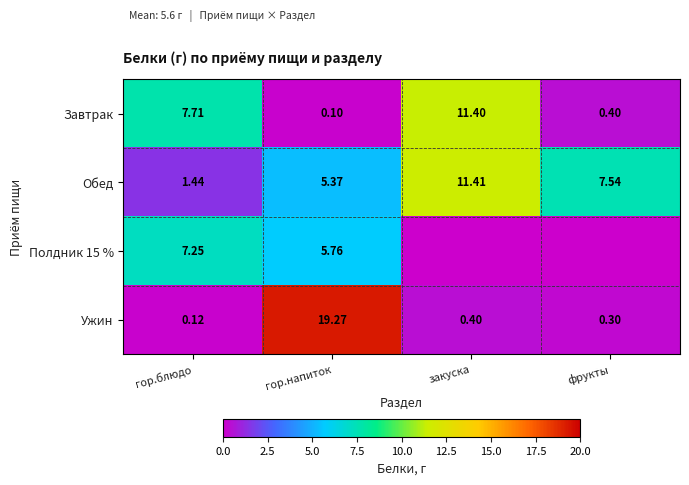

Where is Завтрак nearest to the value 5?

гор.блюдо